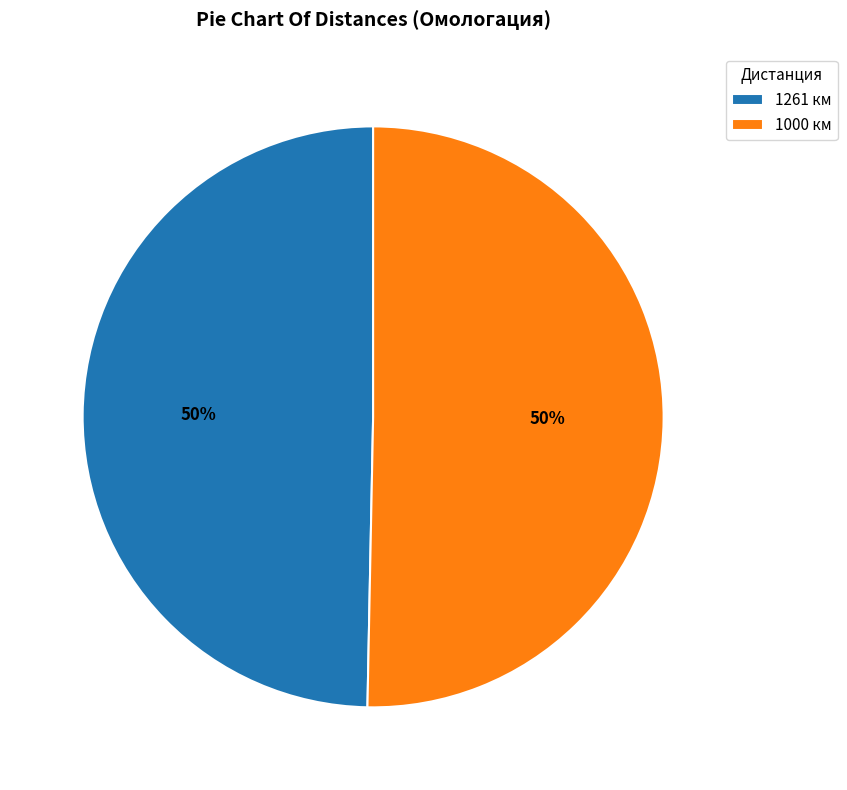

To the nearest percent, what is the average slice percentage?

50%